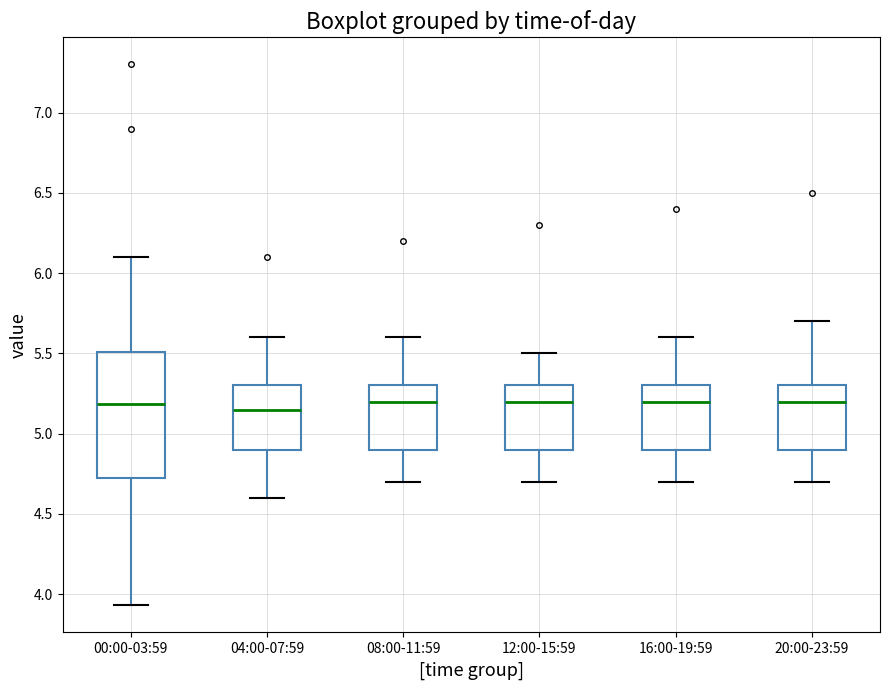

Which box is the tallest, from its lower edge to its upper edge?

00:00-03:59